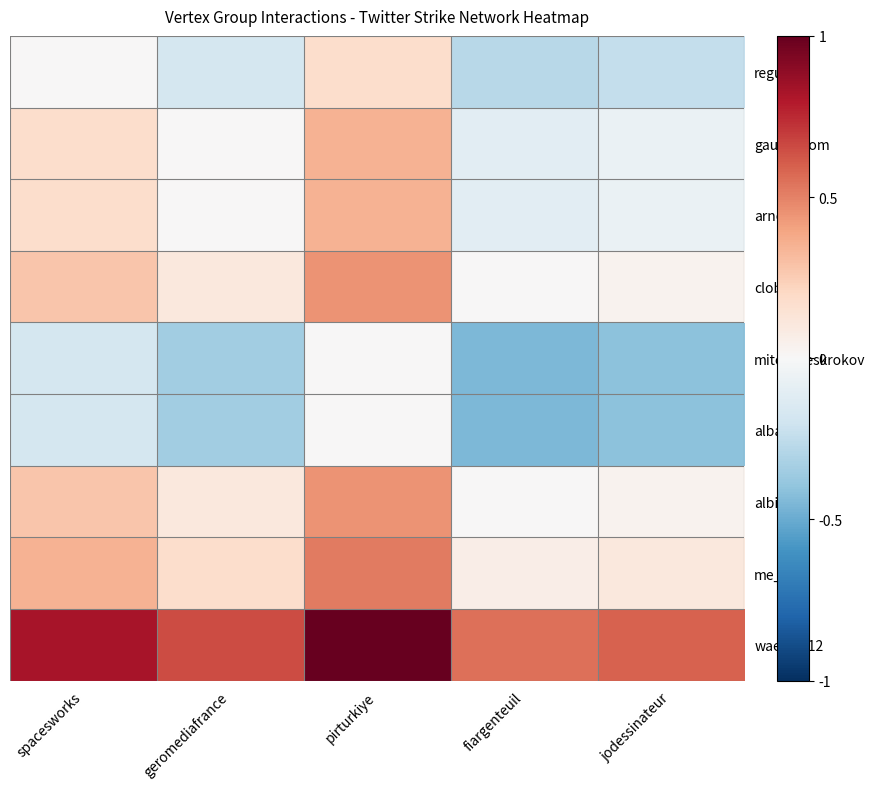

Reading left to right, extract all data points from this chart.

regusfr: spacesworks=0.0	geromediafrance=-0.2	pirturkiye=0.2	fiargenteuil=-0.3	jodessinateur=-0.2
gauvritdom: spacesworks=0.2	geromediafrance=0.0	pirturkiye=0.3	fiargenteuil=-0.1	jodessinateur=-0.1
arnoguy: spacesworks=0.2	geromediafrance=0.0	pirturkiye=0.3	fiargenteuil=-0.1	jodessinateur=-0.1
clobala2: spacesworks=0.3	geromediafrance=0.1	pirturkiye=0.4	fiargenteuil=0.0	jodessinateur=0.0
mitomireskrokov: spacesworks=-0.2	geromediafrance=-0.3	pirturkiye=0.0	fiargenteuil=-0.4	jodessinateur=-0.4
albatars: spacesworks=-0.2	geromediafrance=-0.3	pirturkiye=0.0	fiargenteuil=-0.4	jodessinateur=-0.4
albi2103: spacesworks=0.3	geromediafrance=0.1	pirturkiye=0.4	fiargenteuil=0.0	jodessinateur=0.0
me_guill: spacesworks=0.3	geromediafrance=0.2	pirturkiye=0.5	fiargenteuil=0.1	jodessinateur=0.1
wael_0312: spacesworks=0.8	geromediafrance=0.7	pirturkiye=1.0	fiargenteuil=0.6	jodessinateur=0.6